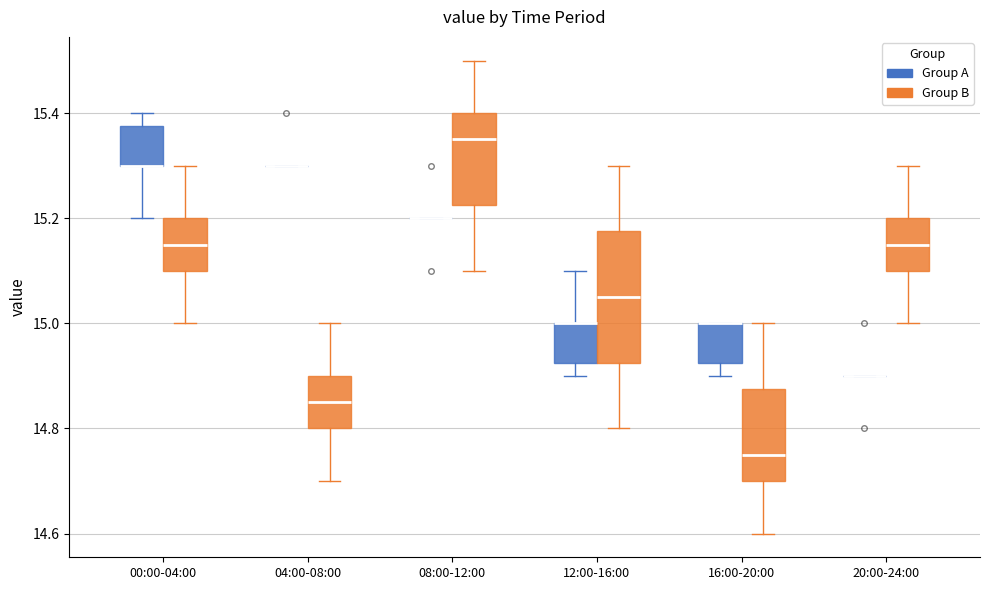

Reading left to right, transcribe this box plot: for each box, give where its median line is, the range the box spans, and where its two whiskers end, as read against the y-axis. The values are not printed on the chart, so give them approximately, as read against the axis.

00:00-04:00 (Group A): median 15.30 (drawn on the box's lower edge), box 15.30 to 15.38, whiskers 15.20 to 15.40
00:00-04:00 (Group B): median 15.16, box 15.10 to 15.20, whiskers 15.00 to 15.30
04:00-08:00 (Group A): box collapsed to a line at 15.30, whiskers 15.30 to 15.30
04:00-08:00 (Group B): median 14.86, box 14.80 to 14.90, whiskers 14.70 to 15.00
08:00-12:00 (Group A): box collapsed to a line at 15.20, whiskers 15.20 to 15.20
08:00-12:00 (Group B): median 15.36, box 15.22 to 15.40, whiskers 15.10 to 15.50
12:00-16:00 (Group A): median 15.00 (drawn on the box's upper edge), box 14.92 to 15.00, whiskers 14.90 to 15.10
12:00-16:00 (Group B): median 15.06, box 14.92 to 15.18, whiskers 14.80 to 15.30
16:00-20:00 (Group A): median 15.00 (drawn on the box's upper edge), box 14.92 to 15.00, whiskers 14.90 to 15.00
16:00-20:00 (Group B): median 14.76, box 14.70 to 14.88, whiskers 14.60 to 15.00
20:00-24:00 (Group A): box collapsed to a line at 14.90, whiskers 14.90 to 14.90
20:00-24:00 (Group B): median 15.16, box 15.10 to 15.20, whiskers 15.00 to 15.30